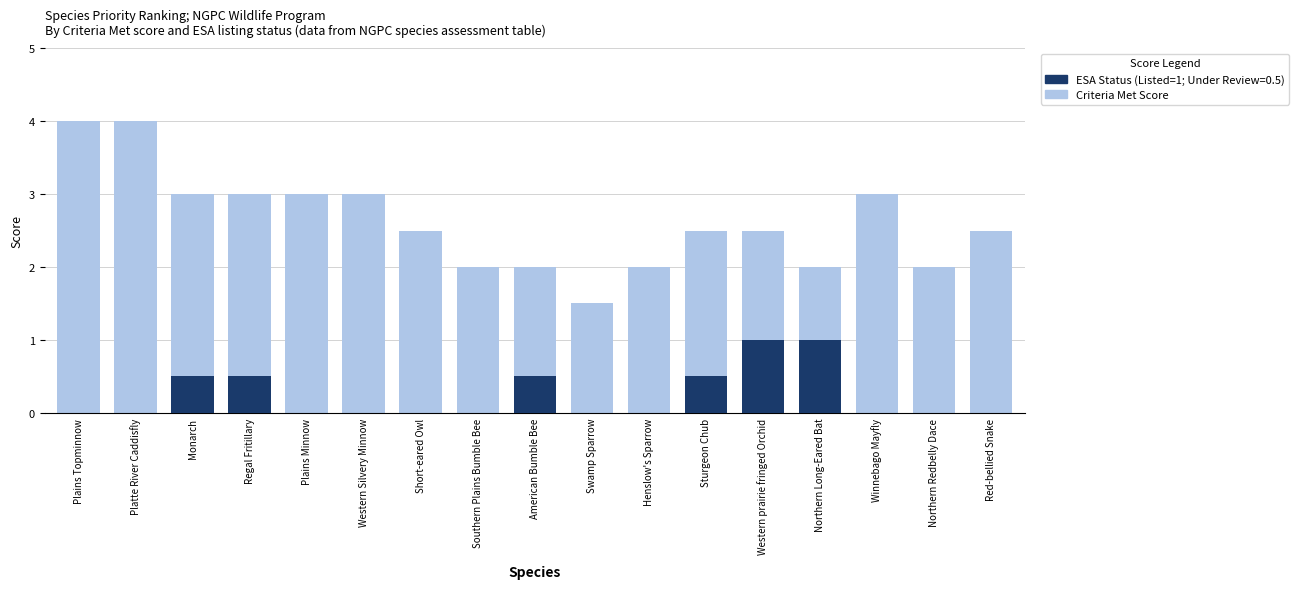

Rank the categories by value from highest to lowest.

Plains Topminnow, Platte River Caddisfly, Monarch, Regal Fritillary, Plains Minnow, Western Silvery Minnow, Winnebago Mayfly, Short-eared Owl, Sturgeon Chub, Western prairie fringed Orchid, Red-bellied Snake, Southern Plains Bumble Bee, American Bumble Bee, Henslow's Sparrow, Northern Long-Eared Bat, Northern Redbelly Dace, Swamp Sparrow